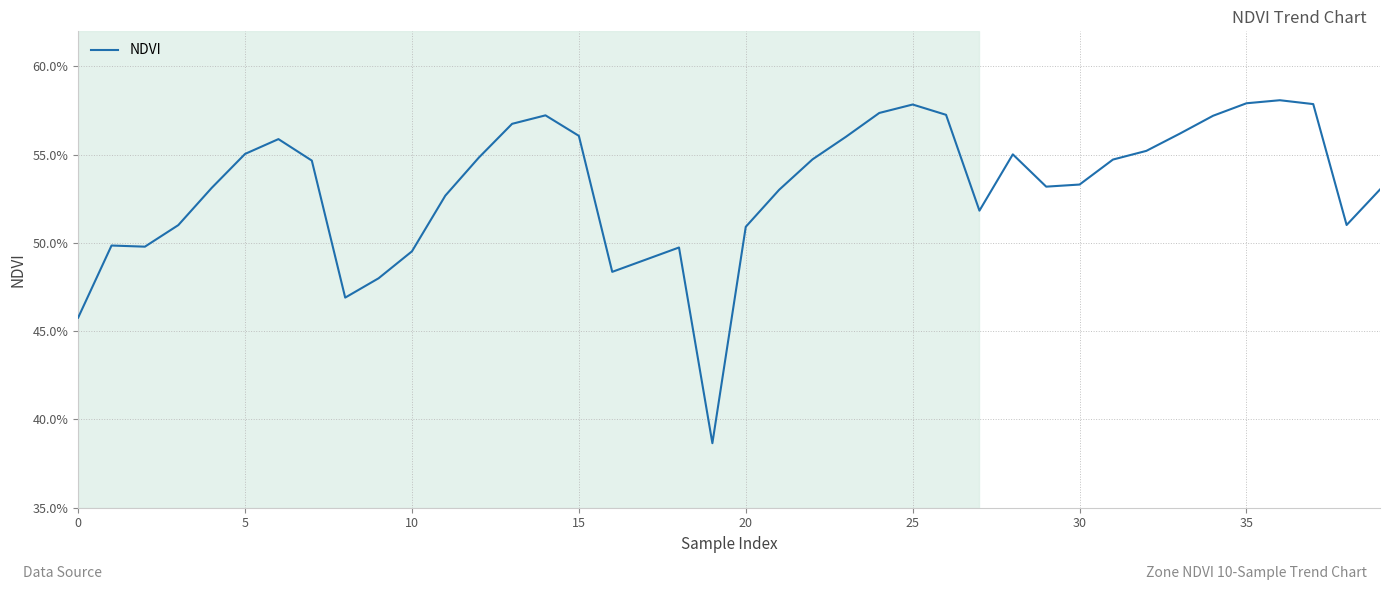

Reading right to left, what are all the values shown in this chart?

0.5	0.5	0.6	0.6	0.6	0.6	0.6	0.6	0.5	0.5	0.5	0.6	0.5	0.6	0.6	0.6	0.6	0.5	0.5	0.5	0.4	0.5	0.5	0.5	0.6	0.6	0.6	0.5	0.5	0.5	0.5	0.5	0.5	0.6	0.6	0.5	0.5	0.5	0.5	0.5